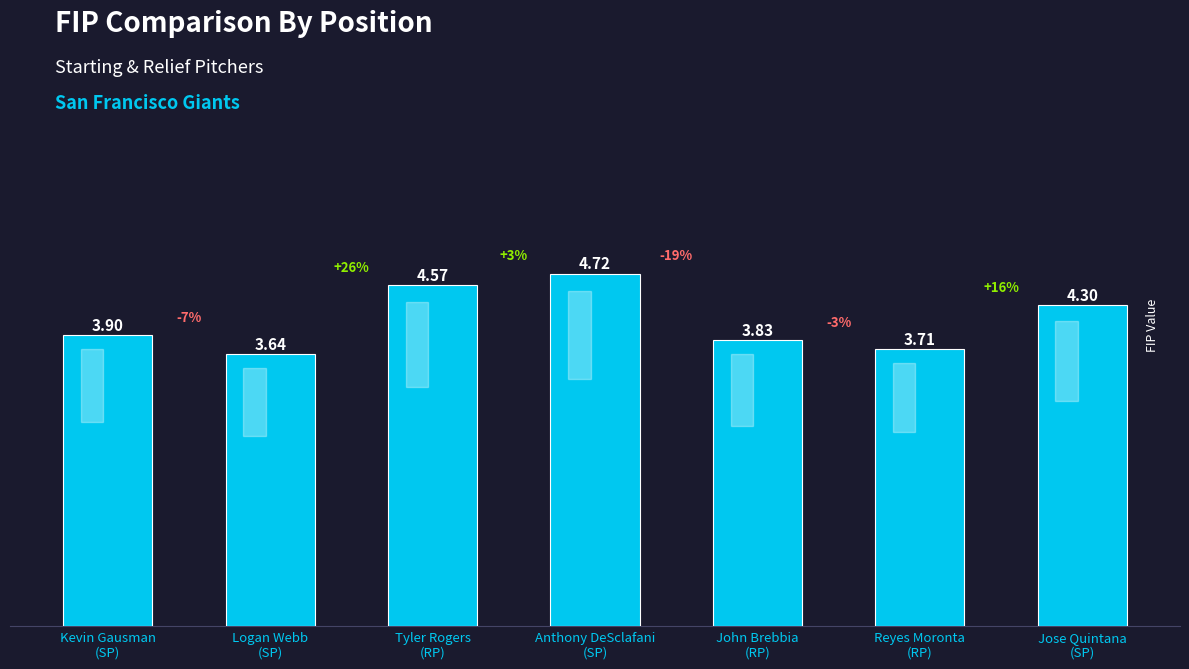

How many categories are shown in the chart?

7